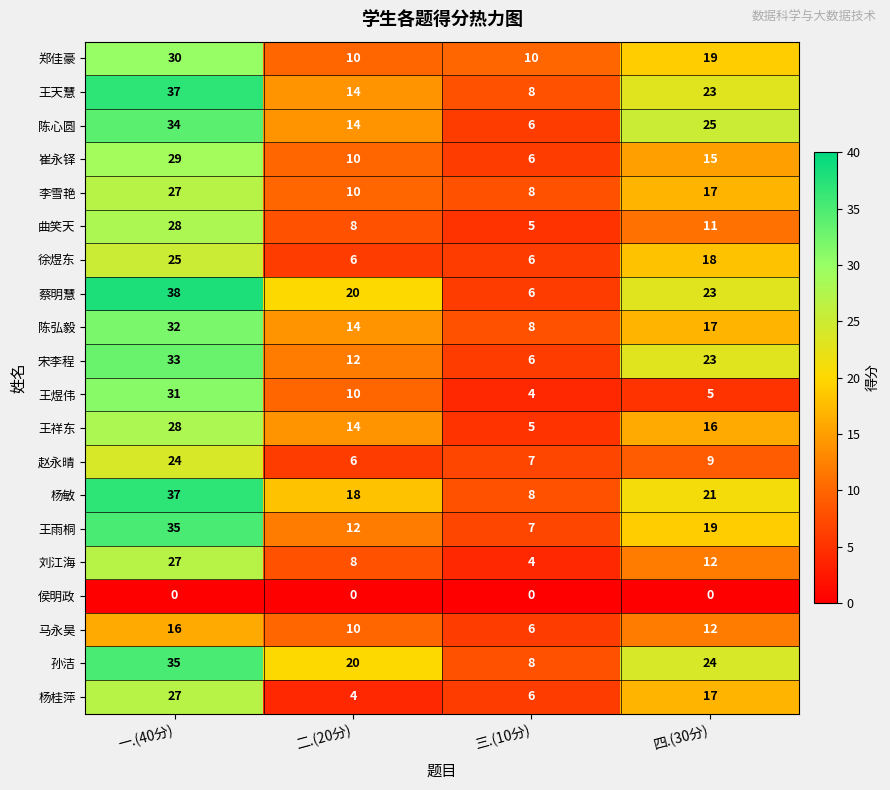

Count the number of data series in this chart.

20